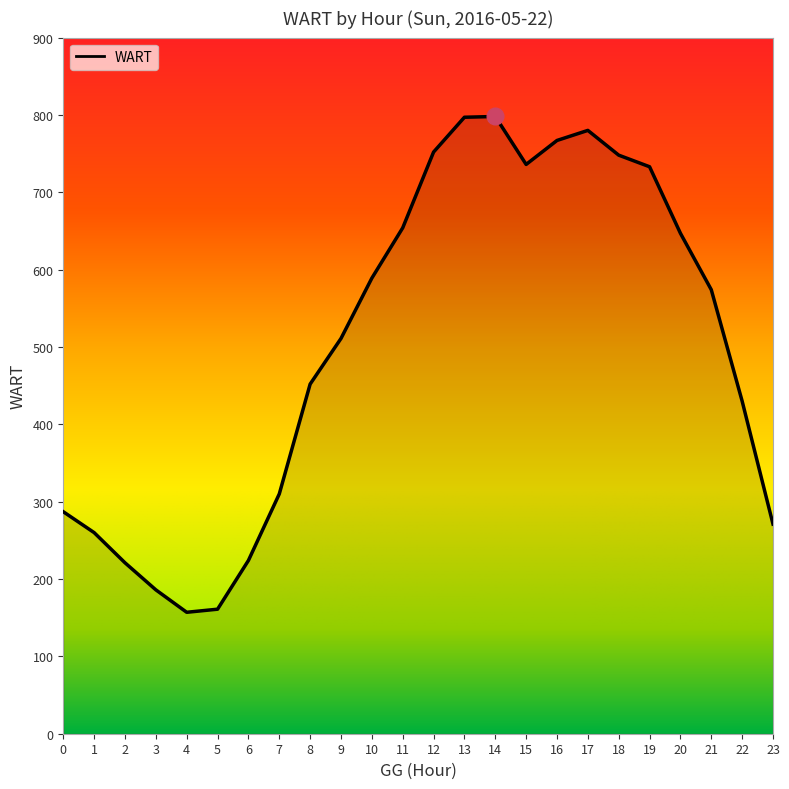

Which has a higher value, 0 or 14?

14